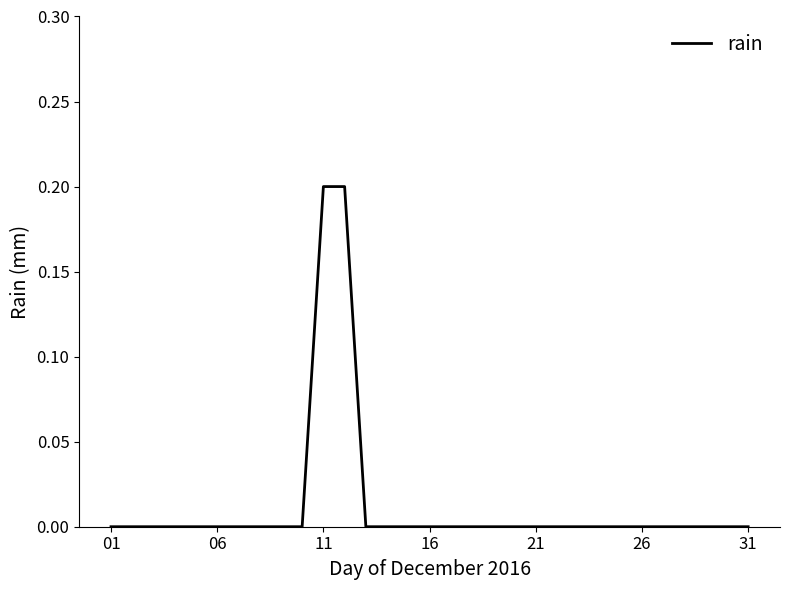

Does the chart have visible grid lines?

No